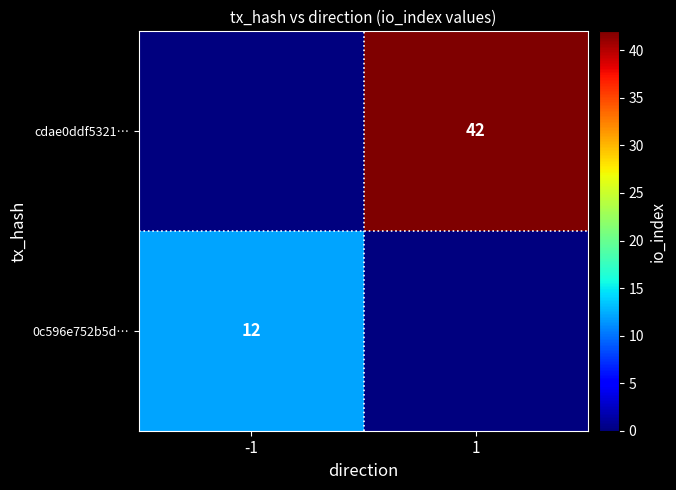

The 0c596e752b5d… series shows 12 at -1. True or false?

True